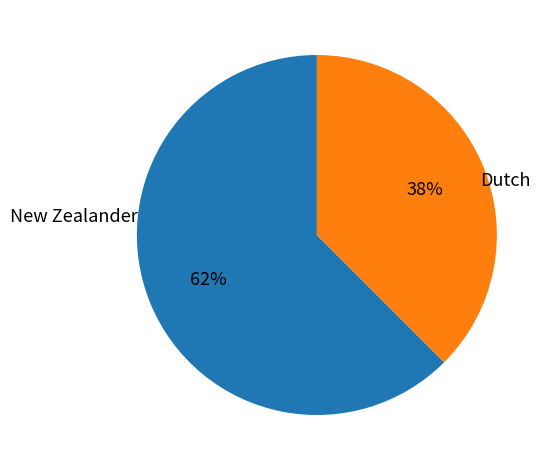

To the nearest percent, what is the average slice percentage?

50%